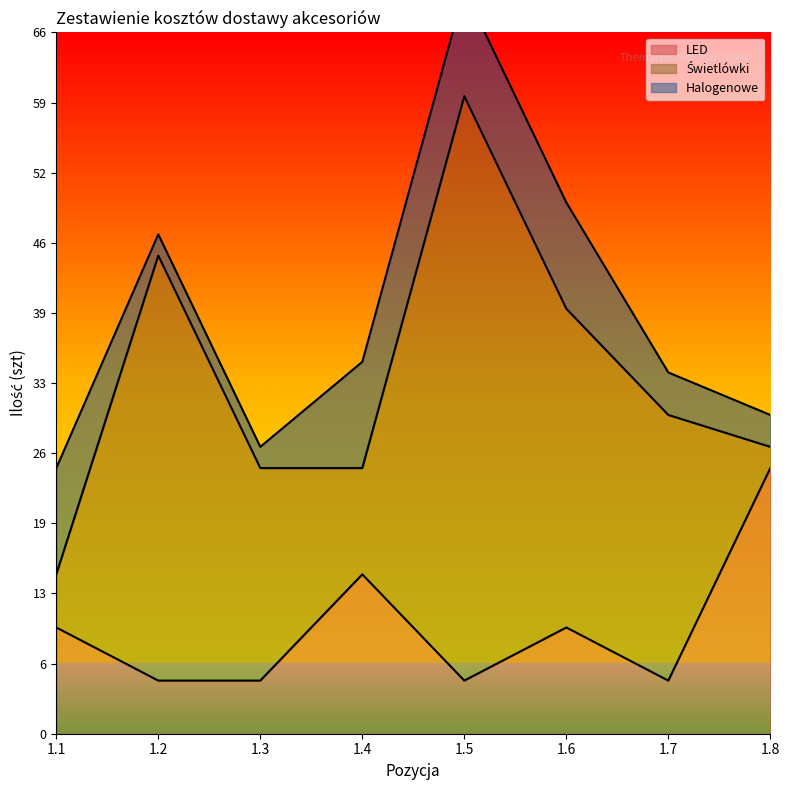

At 1.4, list the series in order from largest to smallest.

LED, Świetlówki, Halogenowe